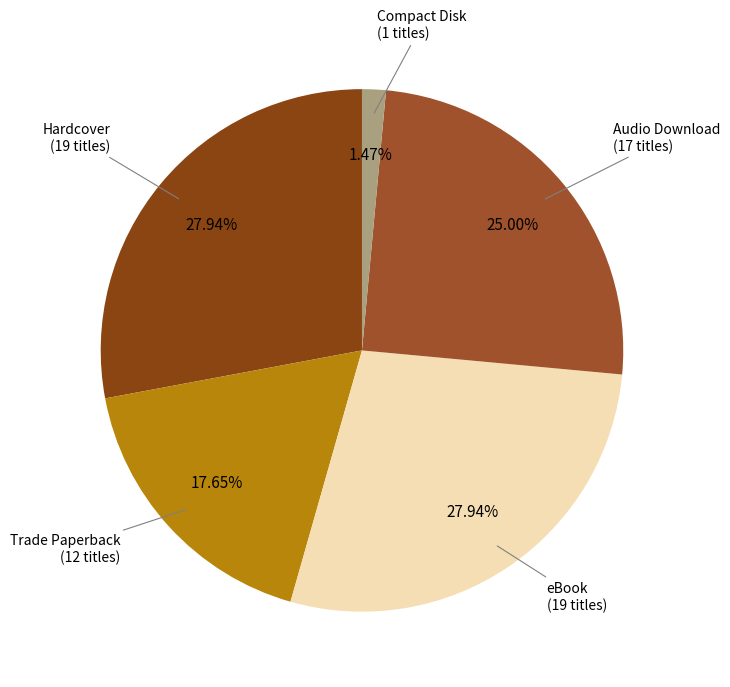

Does eBook (19 titles) represent more than half of the total?

No